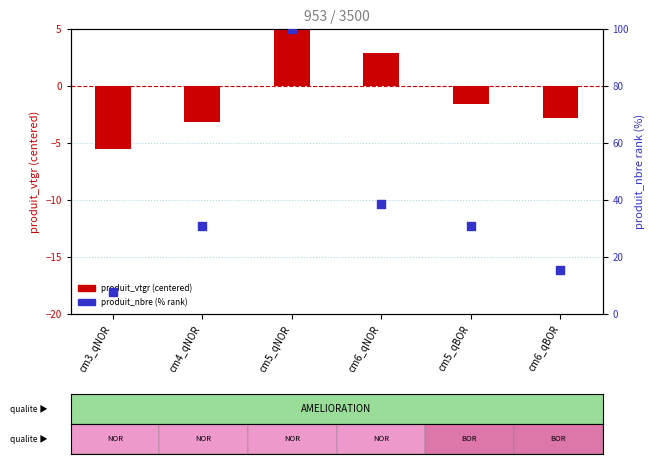

At how many categories does at least one series exceed 24?

4